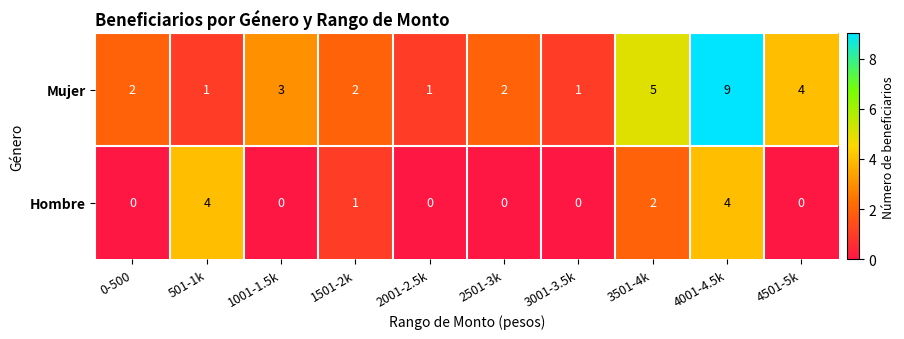

What value does the Hombre series have at 4001-4.5k?

4